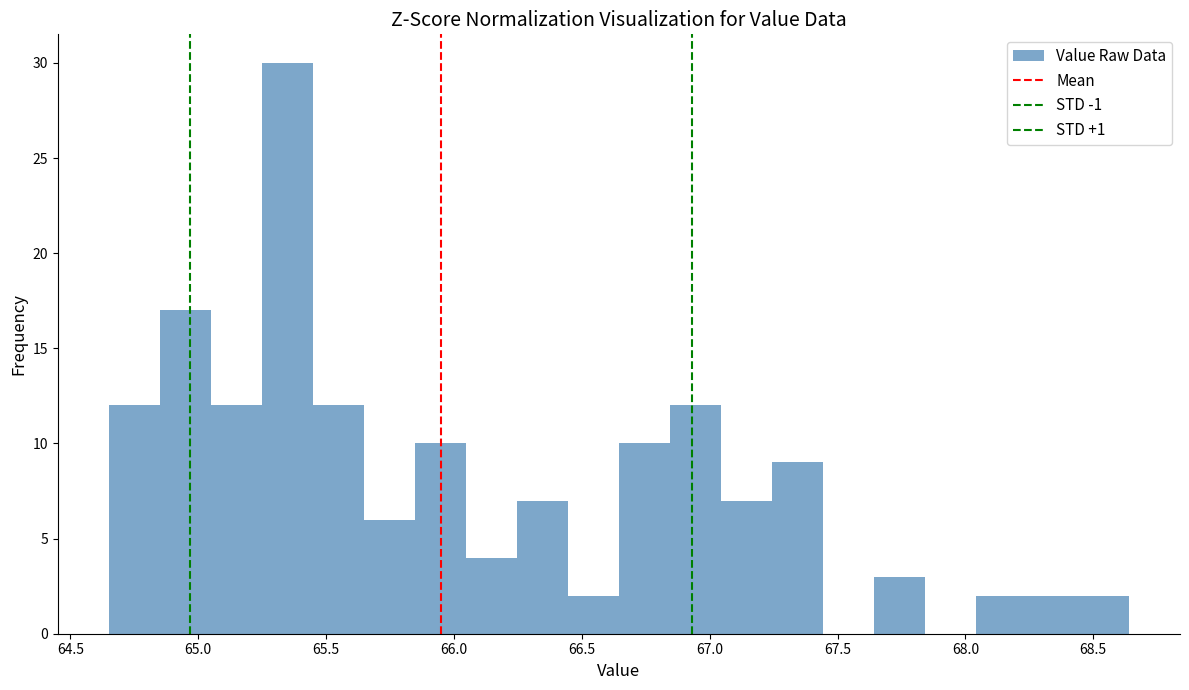

Around what value on the x-axis is the tallest bar? Give the approximate position of its centre, as read against the axis.

65.35